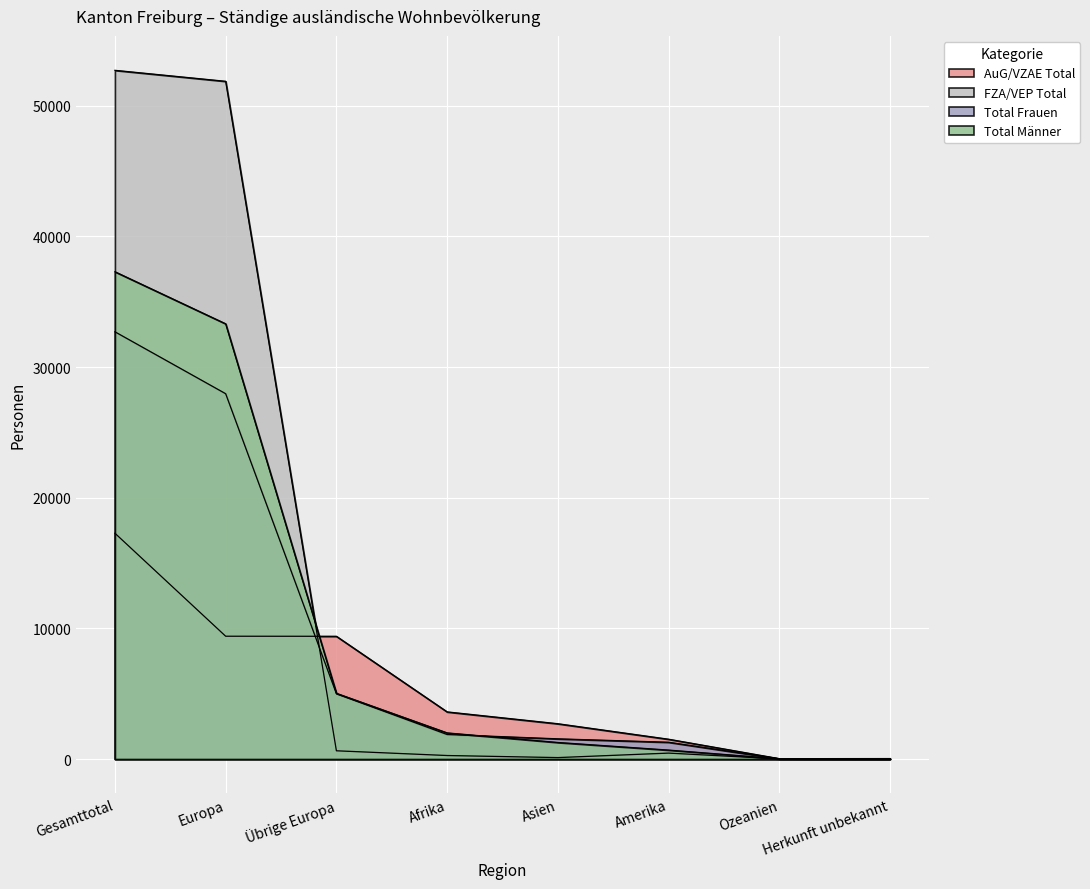

True or false: Total Frauen has a value of 7777 at Übrige Europa.

False